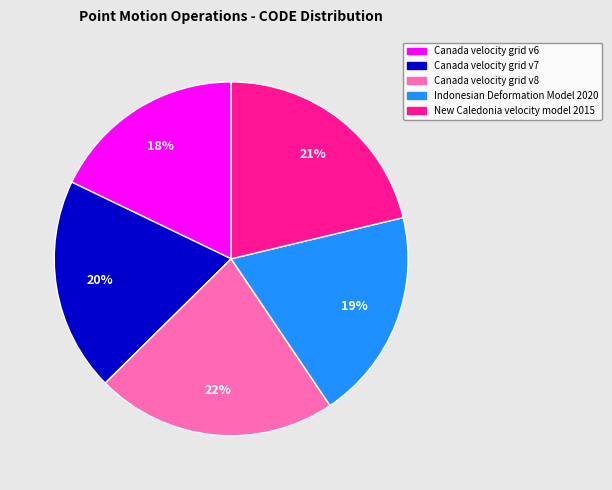

Approximately how many times larger is the value at New Caledonia velocity model 2015 compared to Indonesian Deformation Model 2020?

1.1